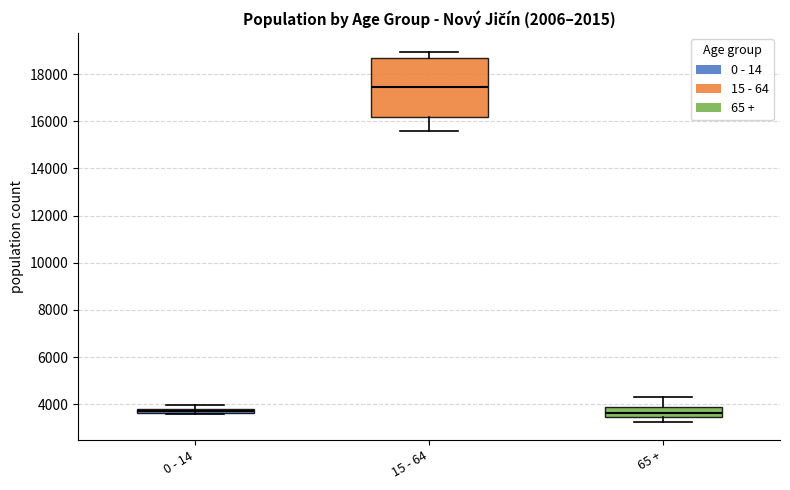

Which box has the highest median line?

15 - 64